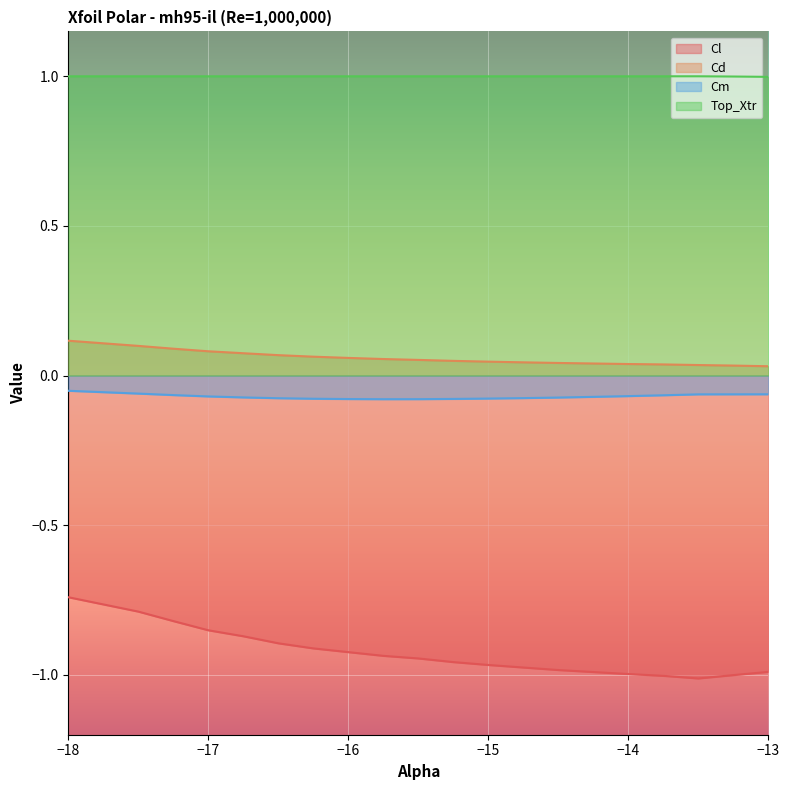

List the labels in order of Cl value, largest first.

-18.0, -17.5, -17.25, -17.0, -16.75, -16.5, -16.25, -16.0, -15.75, -15.5, -15.25, -15.0, -14.75, -14.5, -13.0, -14.25, -14.0, -13.25, -13.75, -13.5